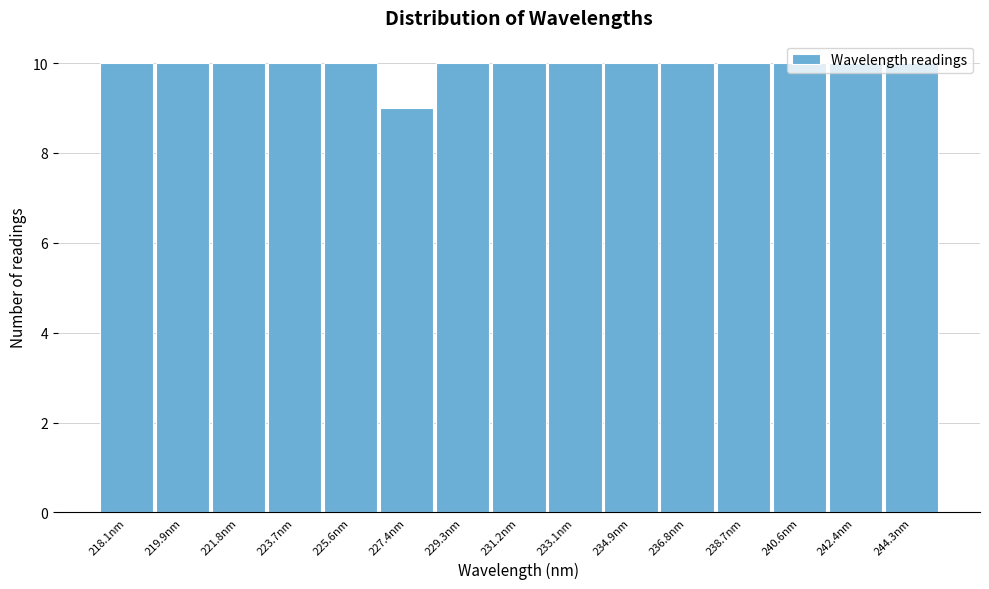

What is the sum of all values?

149